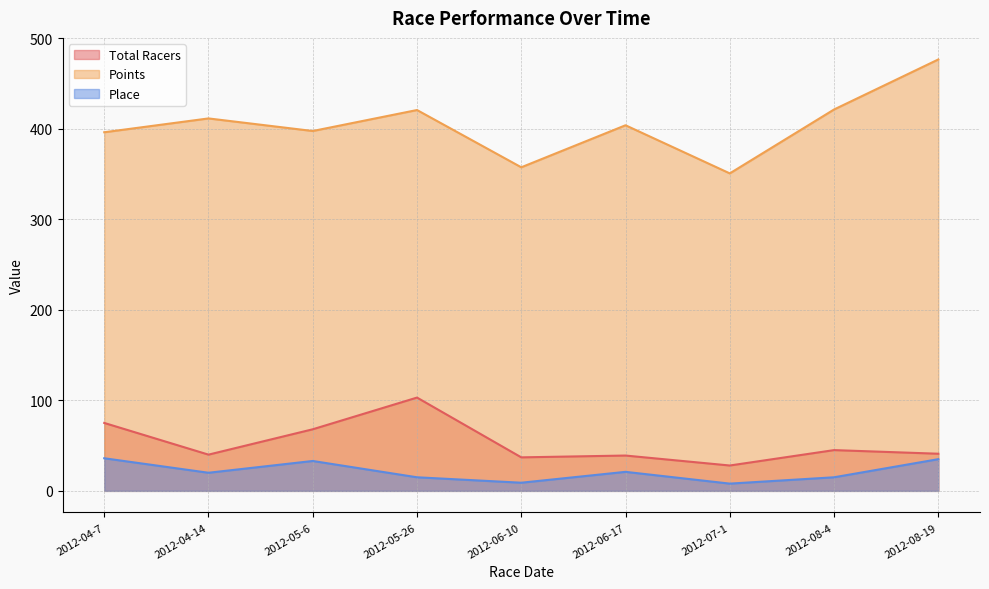

Which label corresponds to the largest value in the chart?

2012-08-19